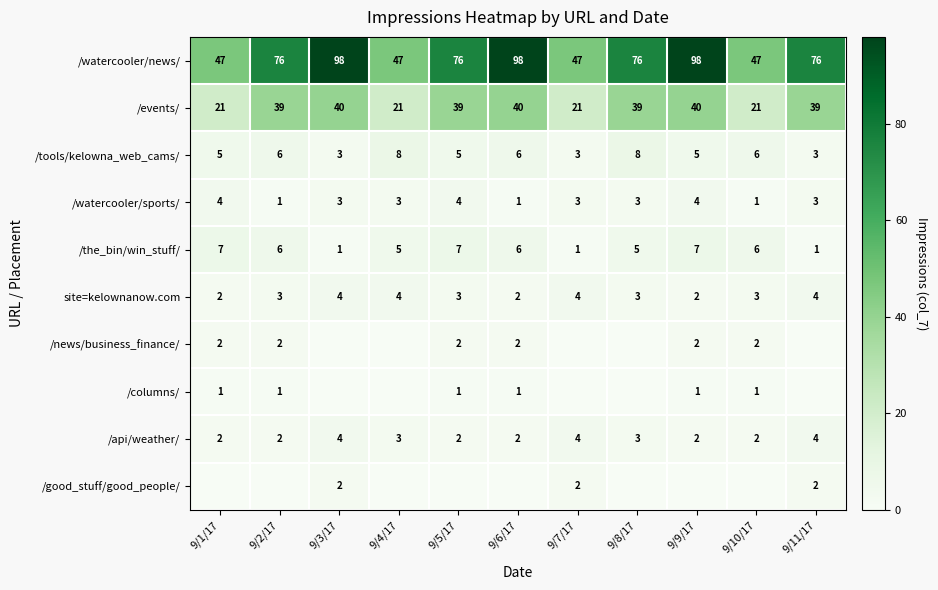

True or false: /tools/kelowna_web_cams/ has a value of 6 at 9/6/17.

True